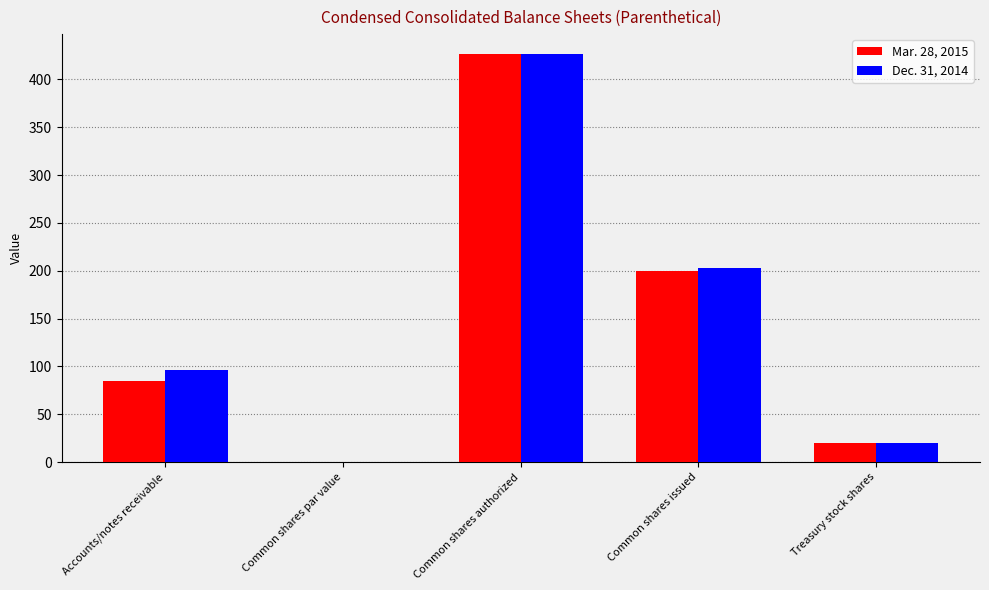

What is the total value across all series at Common shares issued?

401.7